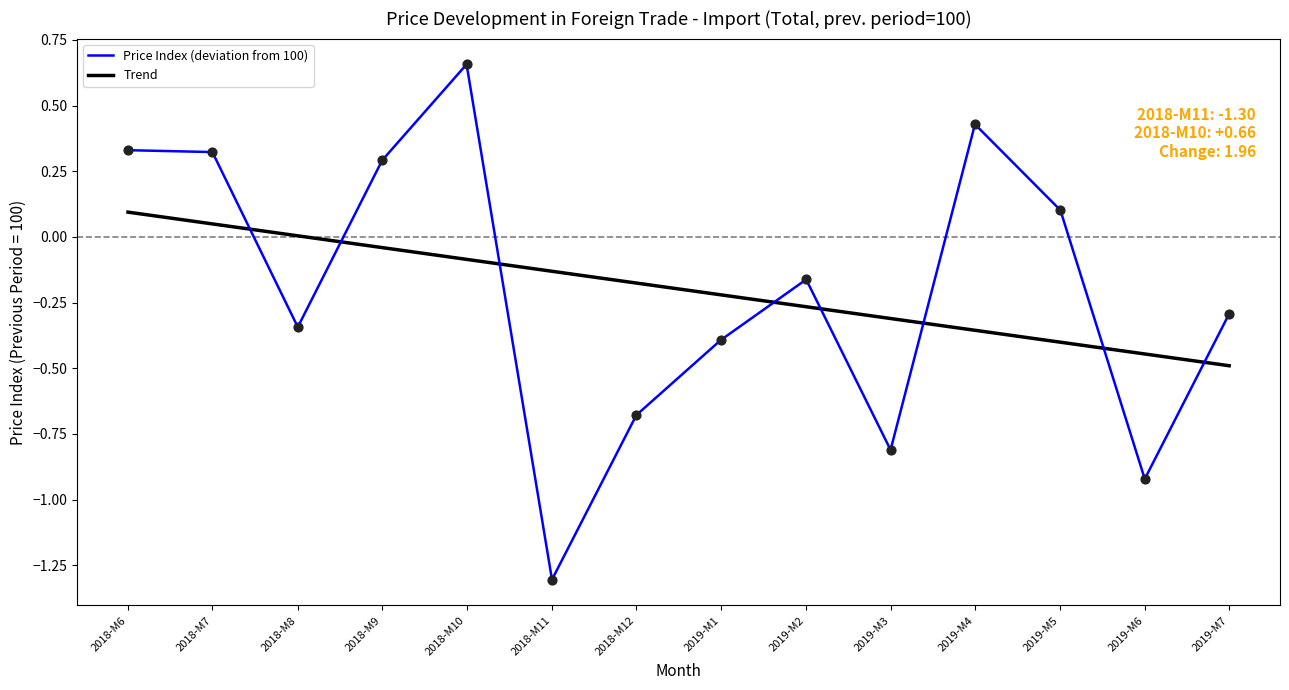

At which category is the sum across all series the highest?

2018-M10